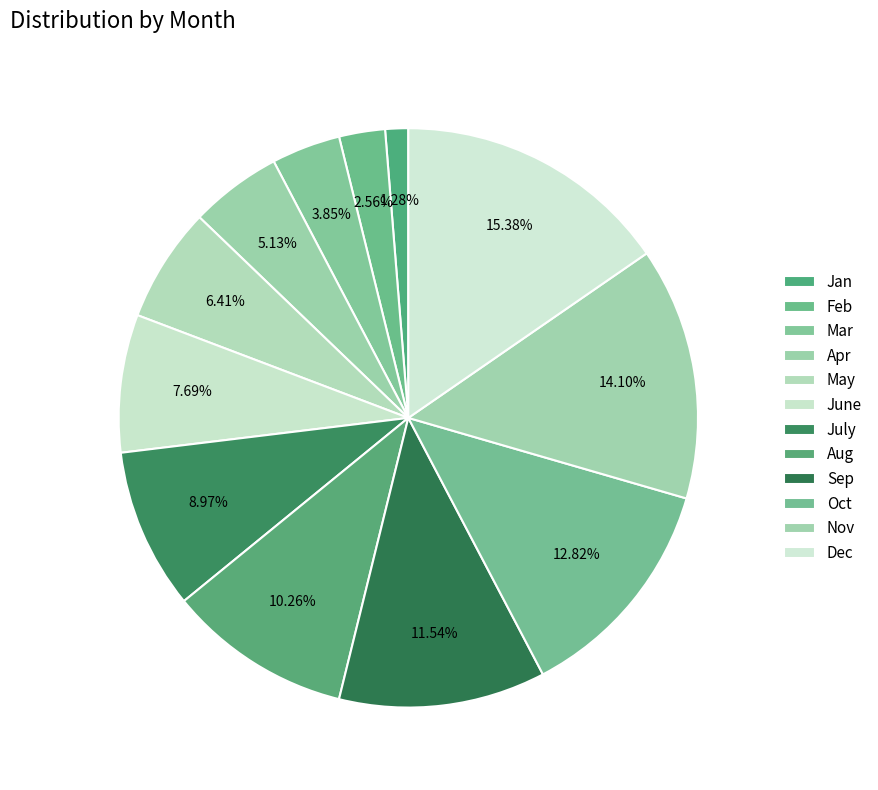

To the nearest percent, what percentage of the pie is June?

8%